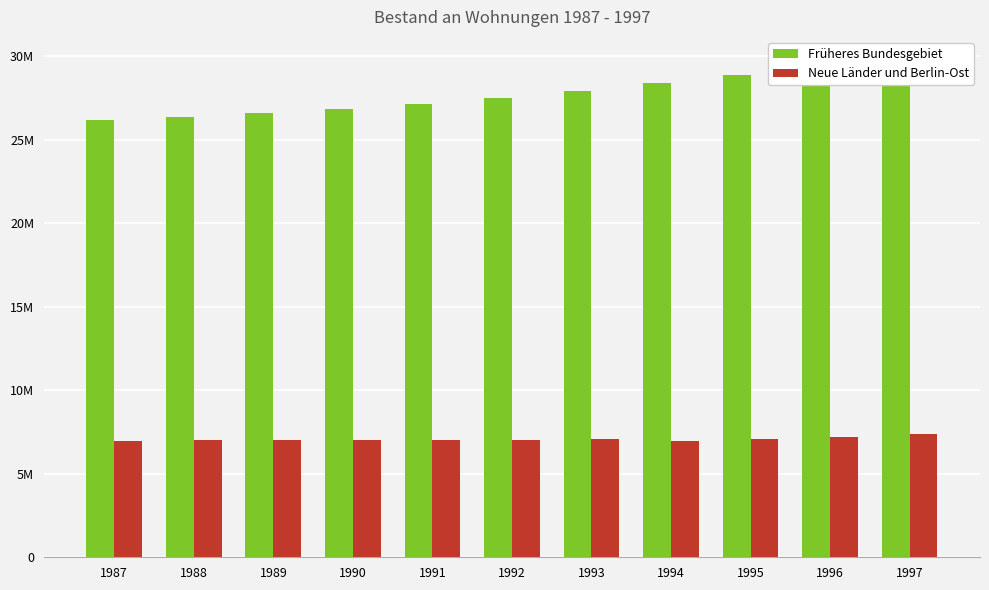

What is the spread (max minus min) of values at 1990?

19822367